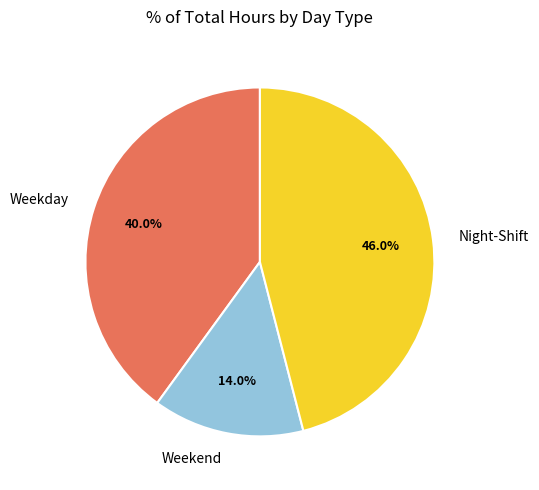

Which slice is the largest?

Night-Shift